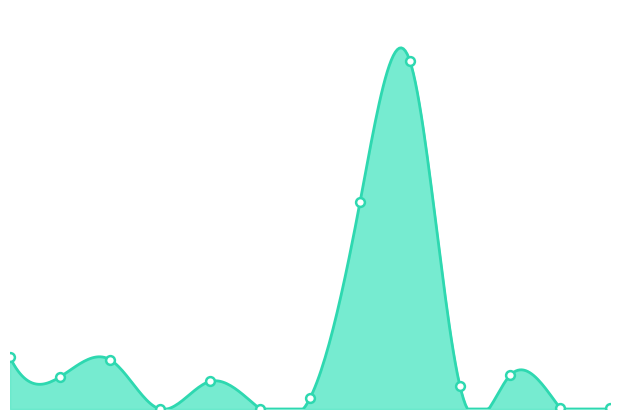

What is the change in value from 8 to 3?

-1810